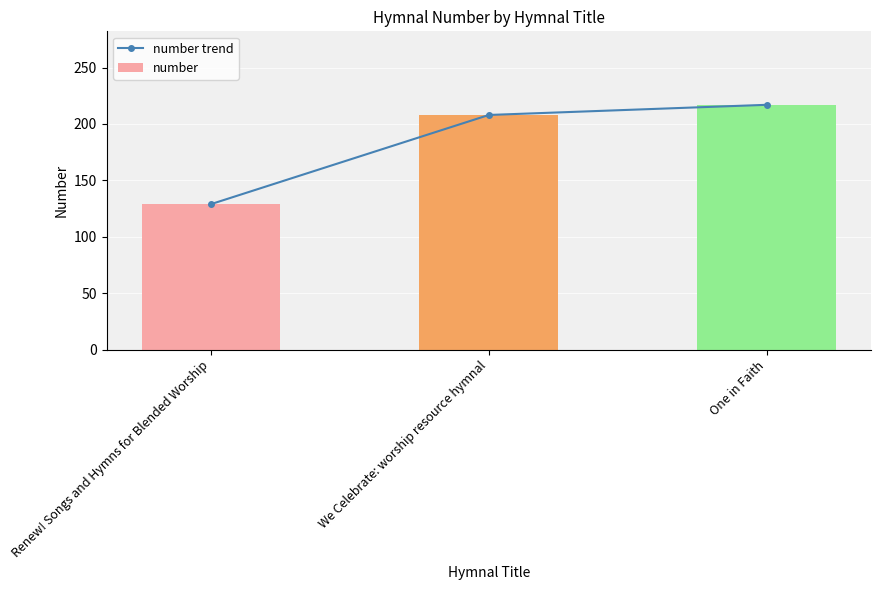

What is the difference between the number values at Renew! Songs and Hymns for Blended Worship and We Celebrate: worship resource hymnal?

79